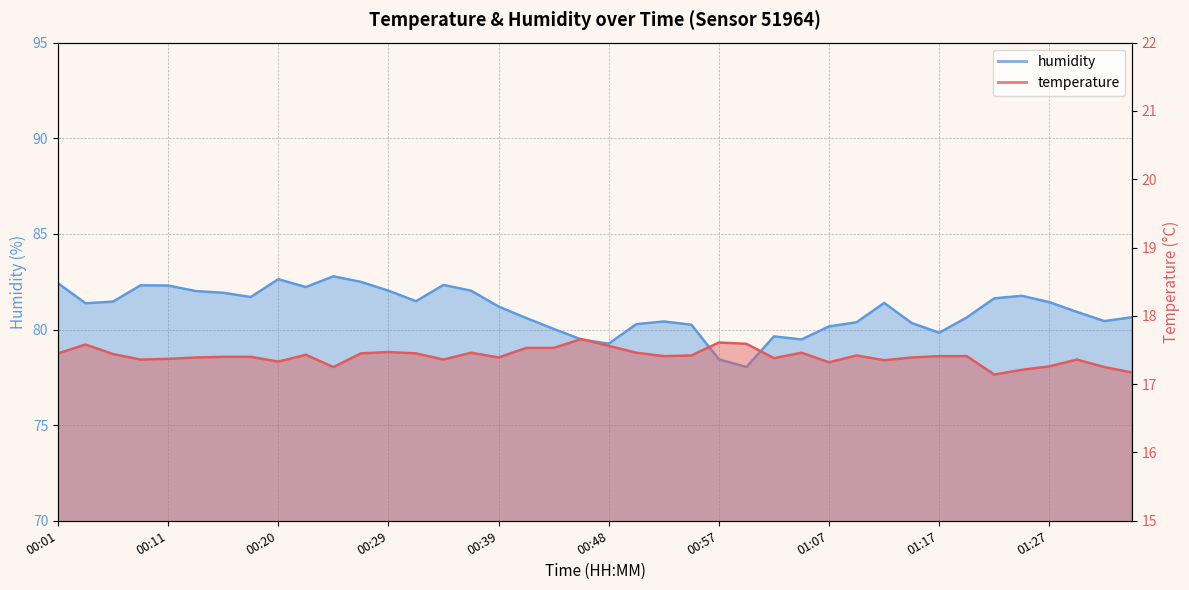

How many interior local valleys does the temperature series have?

10